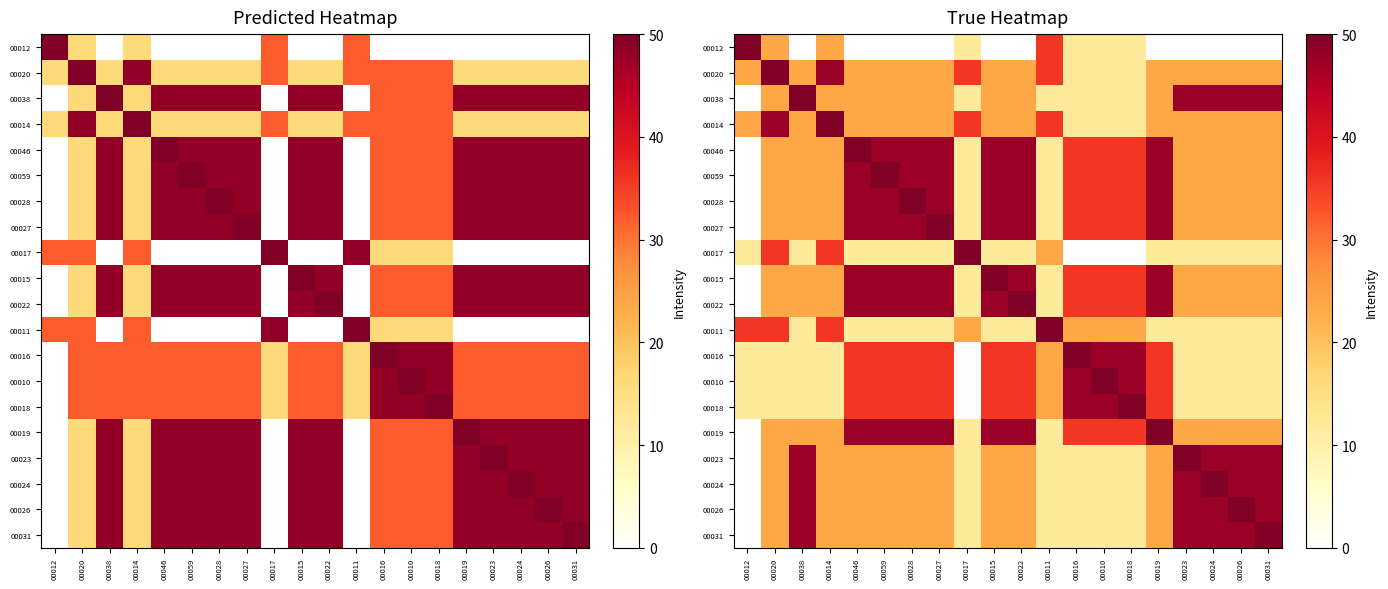

At which label does 00015 first exceed 35?

00046